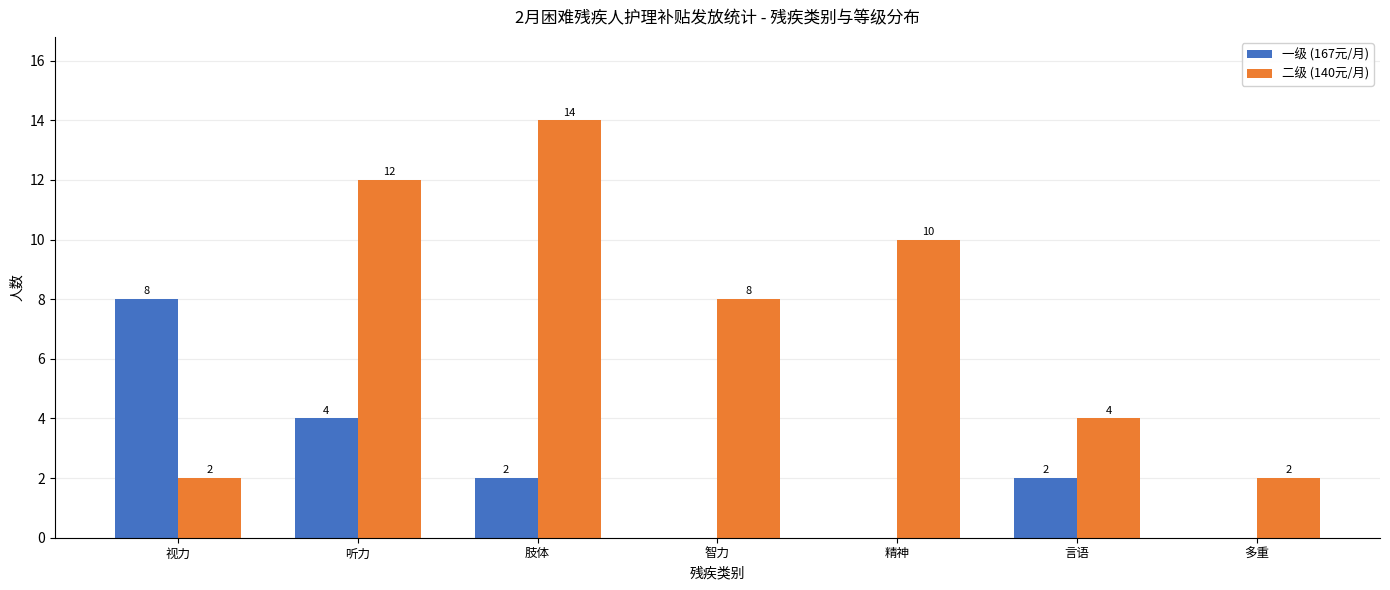

Which series has the largest total across all categories?

二级 (140元/月)